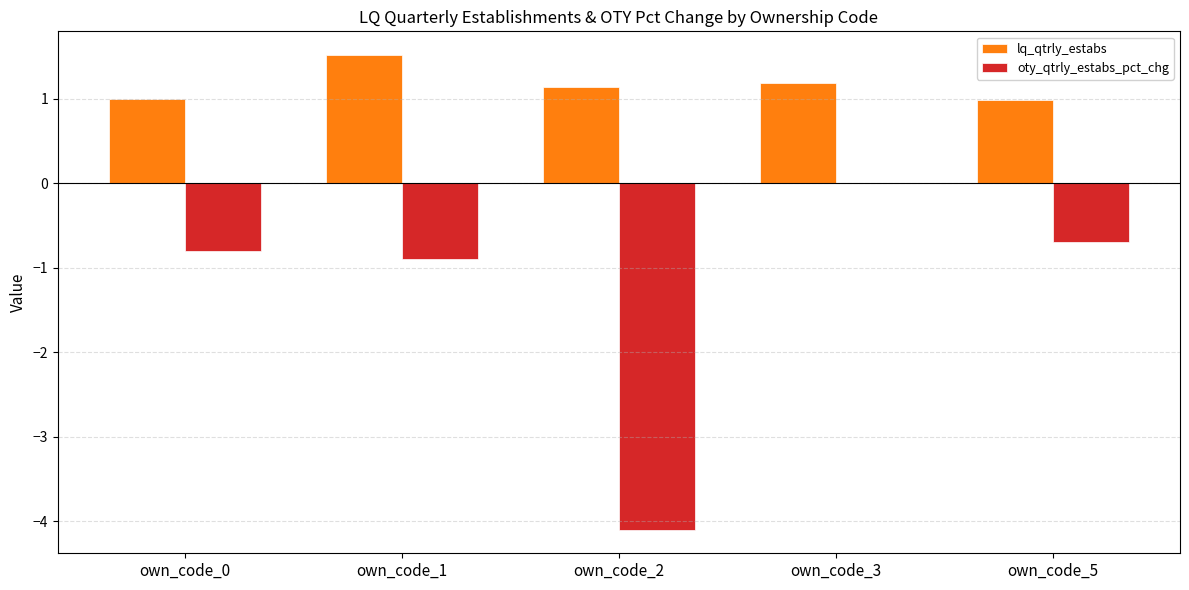

What are all the series names shown in the legend?

lq_qtrly_estabs, oty_qtrly_estabs_pct_chg